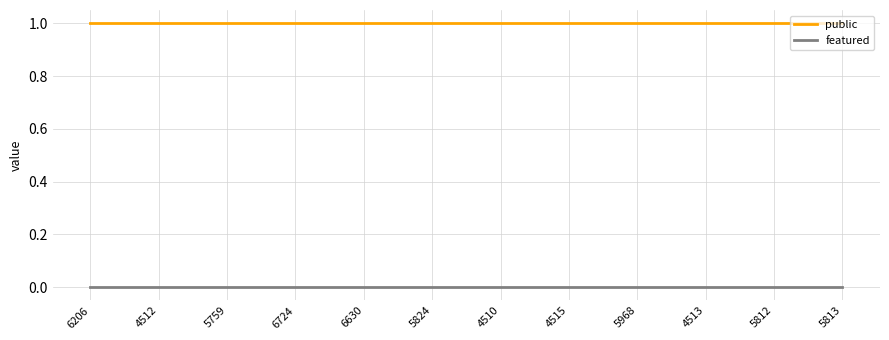

Reading right to left, what are all the values shown in this chart?

public: 1	1	1	1	1	1	1	1	1	1	1	1
featured: 0	0	0	0	0	0	0	0	0	0	0	0